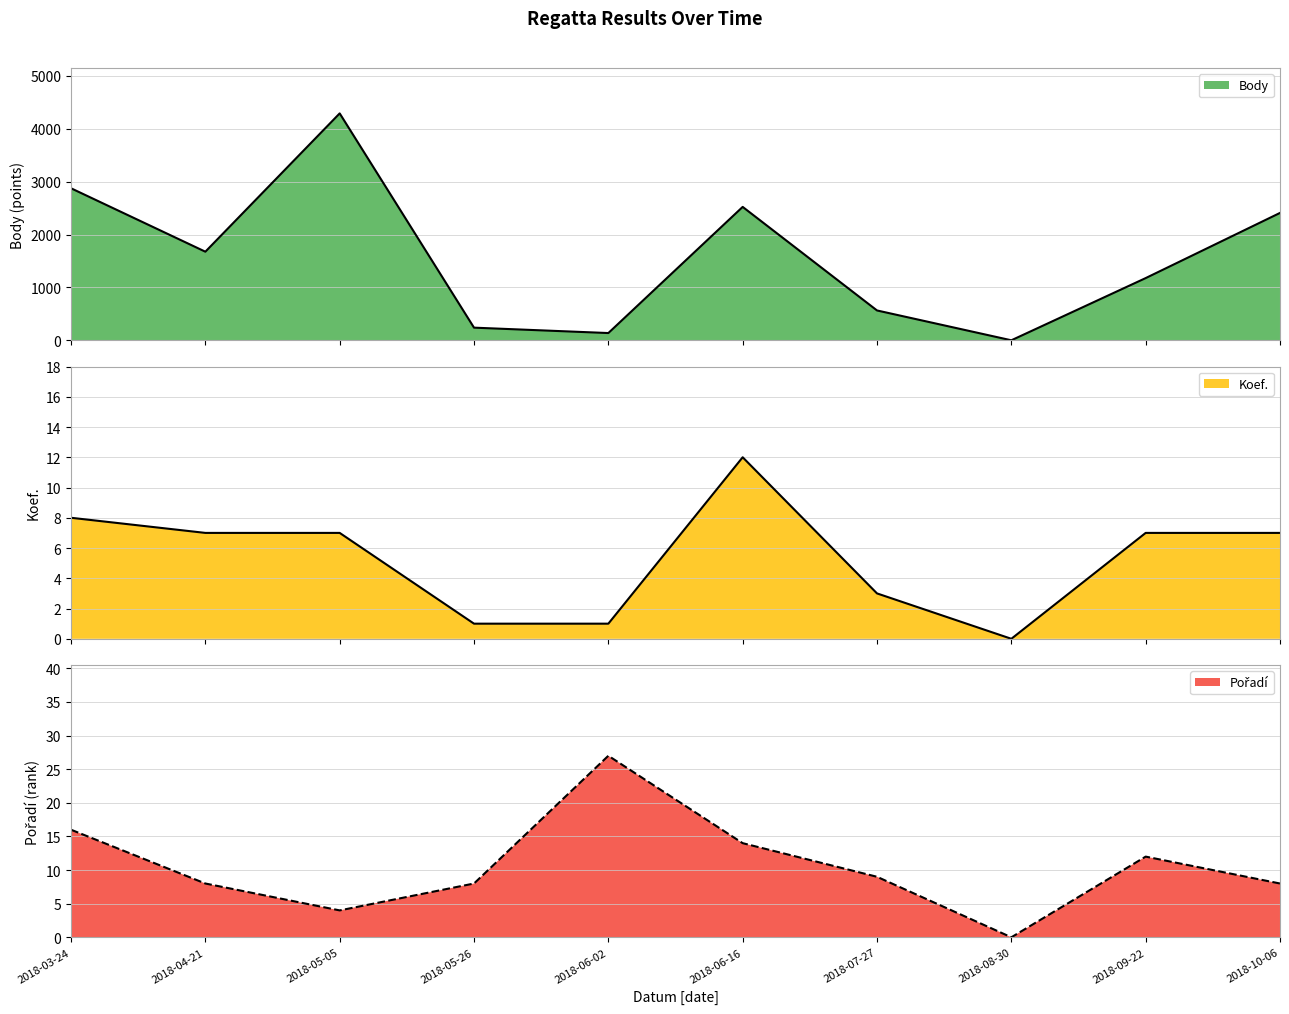

At how many categories does at least one series exceed 3368?

1